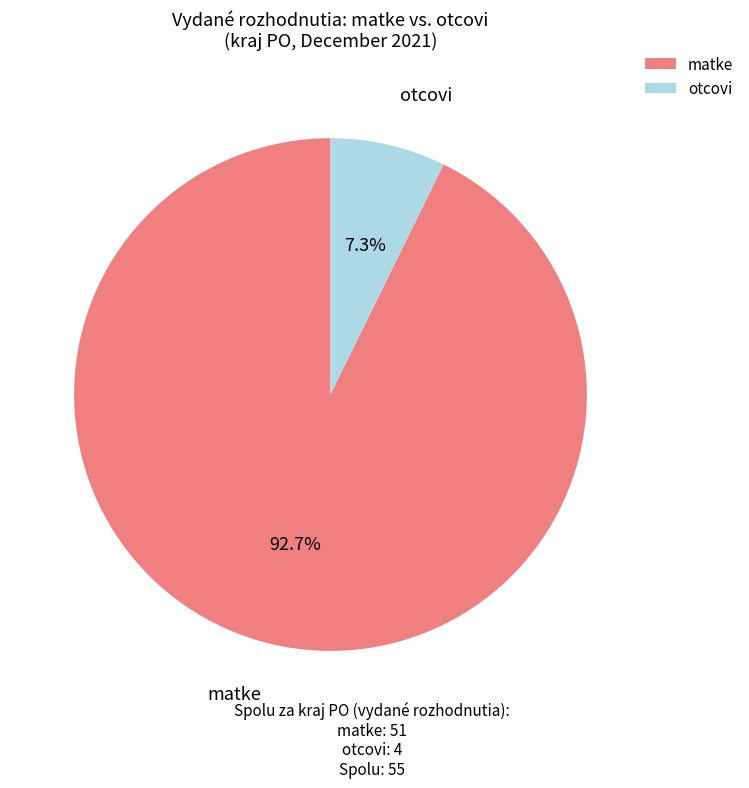

Is there a majority slice in this chart?

Yes